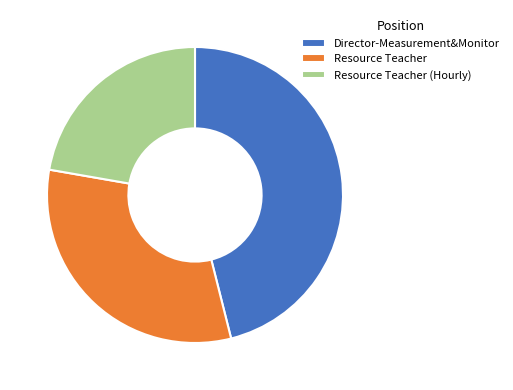

Is the sum of Director-Measurement&Monitor and Resource Teacher (Hourly) greater than half?

Yes